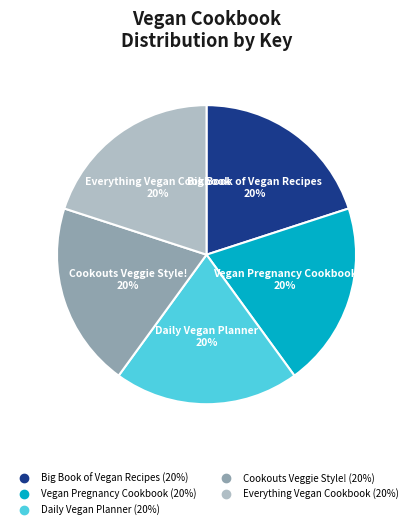

Do Cookouts Veggie Style! and Daily Vegan Planner together represent more than half of the pie?

No